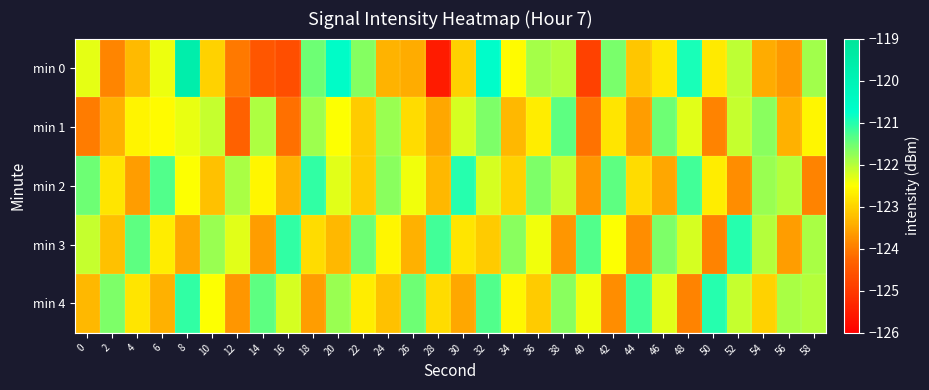

How many data points does each series have?

30